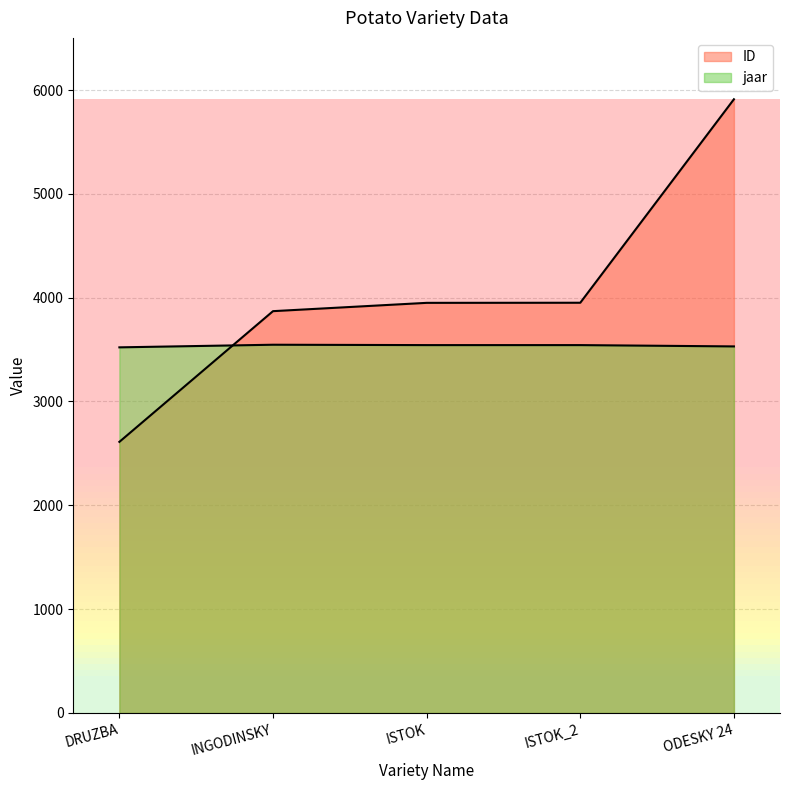

What is the value of the jaar point at the 5th from the left?

3530.4